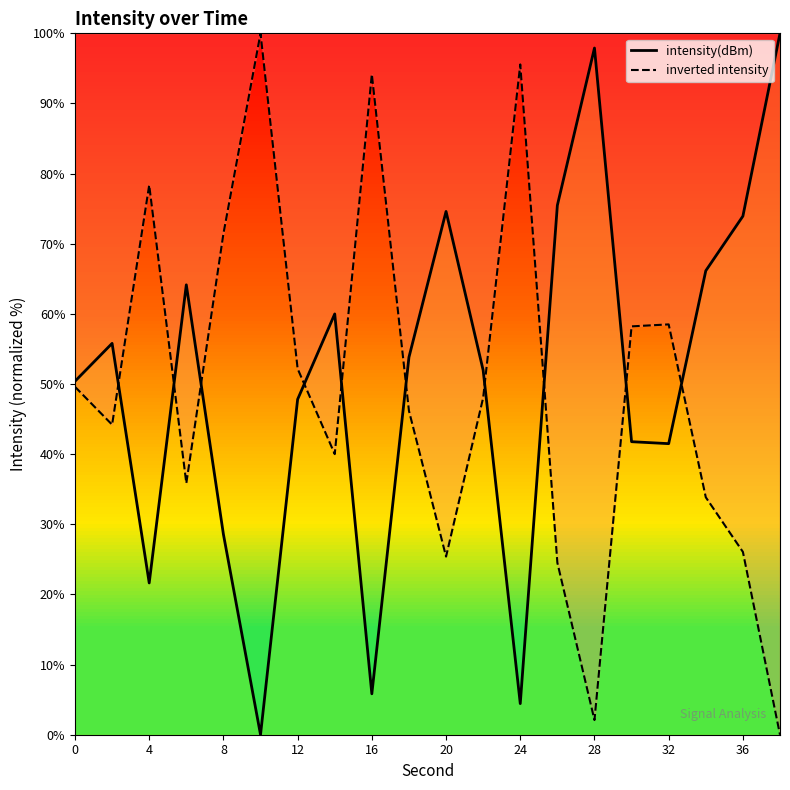

Rank the series at 36 from highest to lowest value.

intensity(dBm), inverted intensity